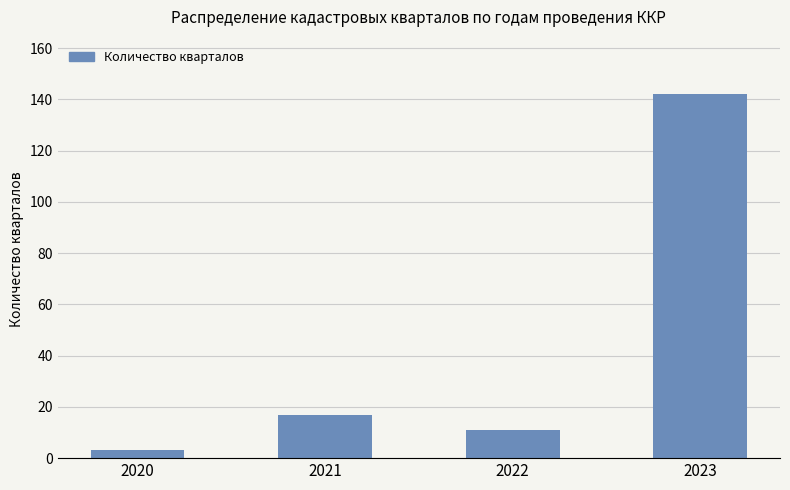

Reading left to right, list all the values displayed in this chart.

3	17	11	142